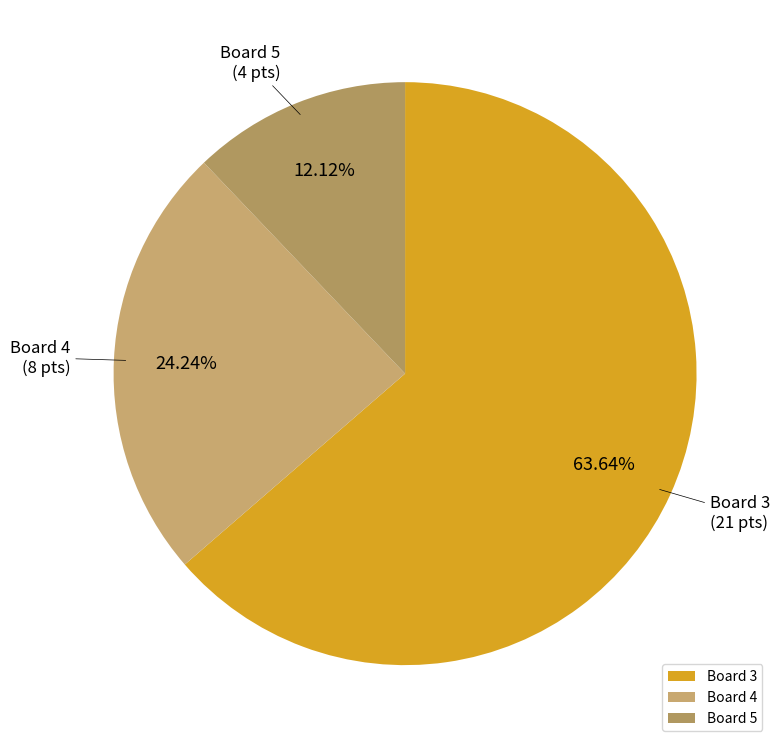

Is the sum of Board 4 and Board 5 greater than half?

No